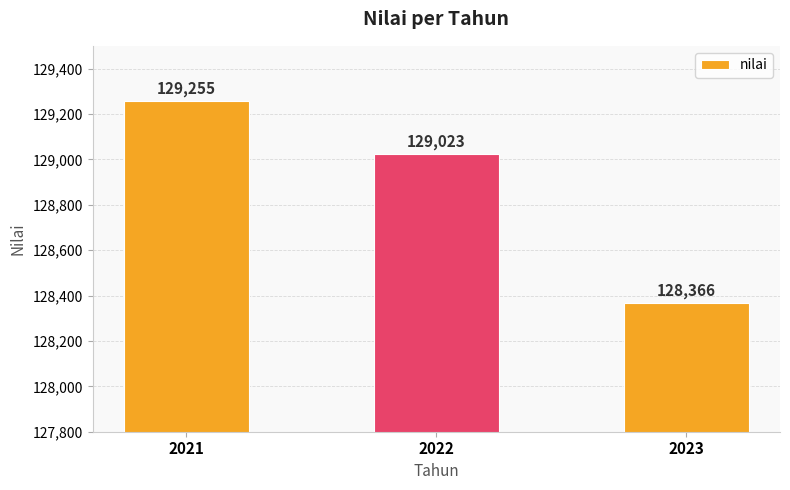

Reading left to right, extract all data points from this chart.

2021=129255	2022=129023	2023=128366